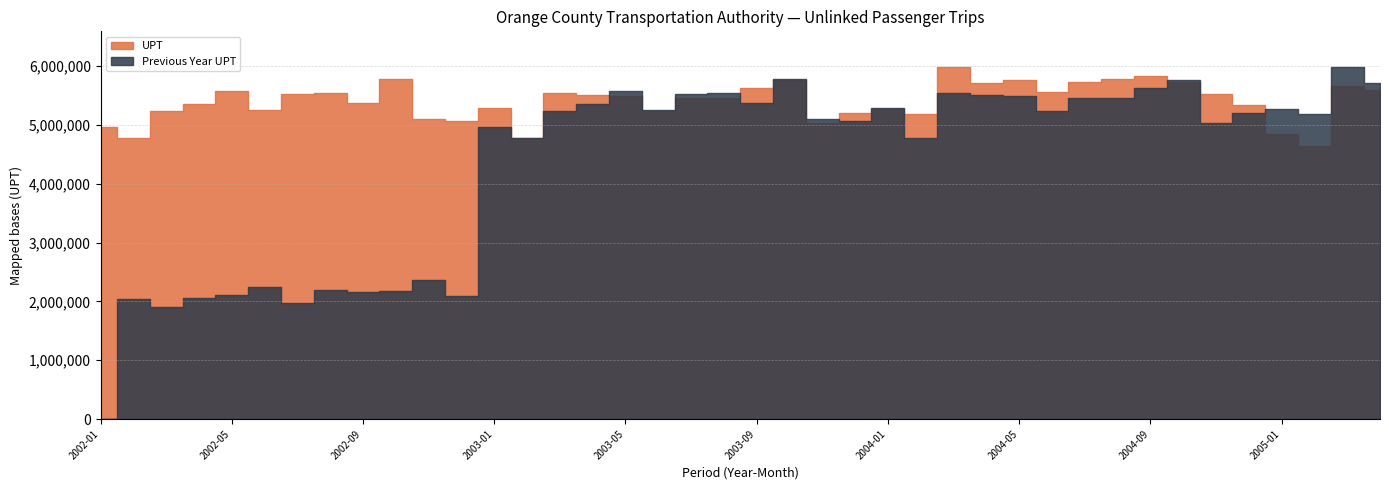

At which label does UPT first exceed 5493831?

2002-05